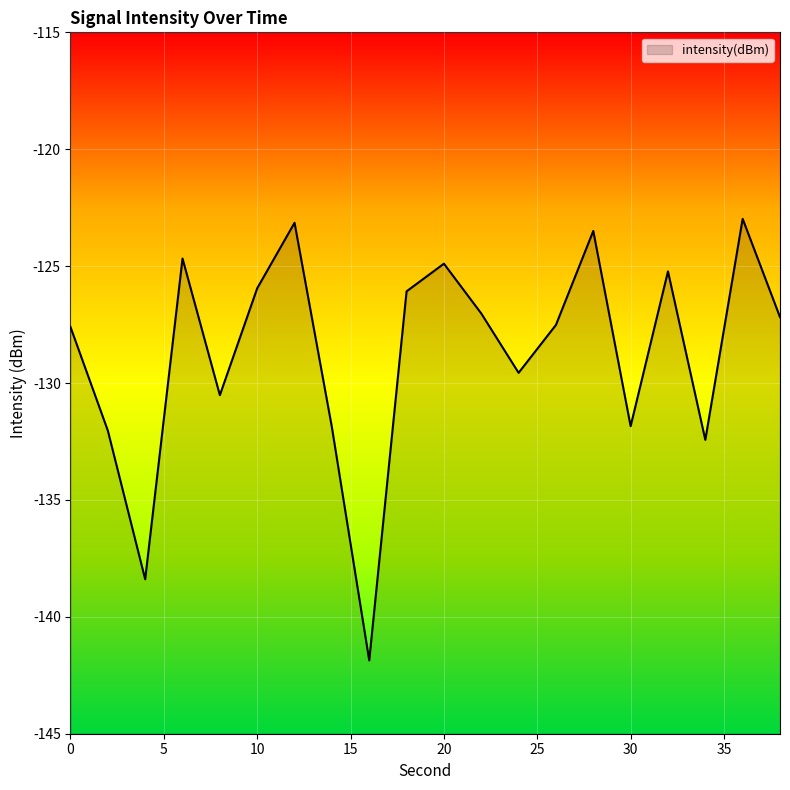

What is the maximum value shown in the chart?

-123.0